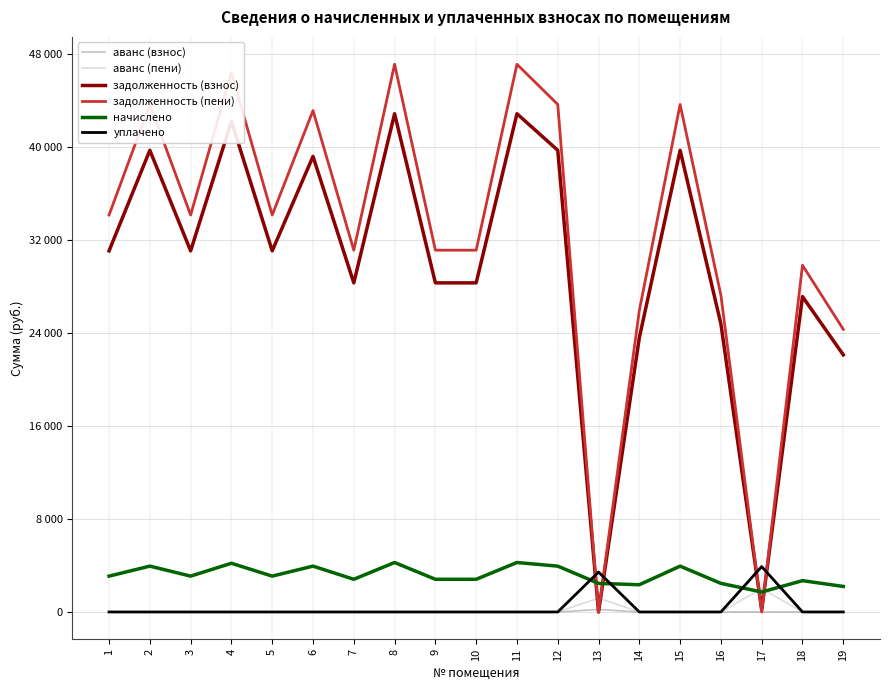

Does the chart display data point markers on the line(s)?

No